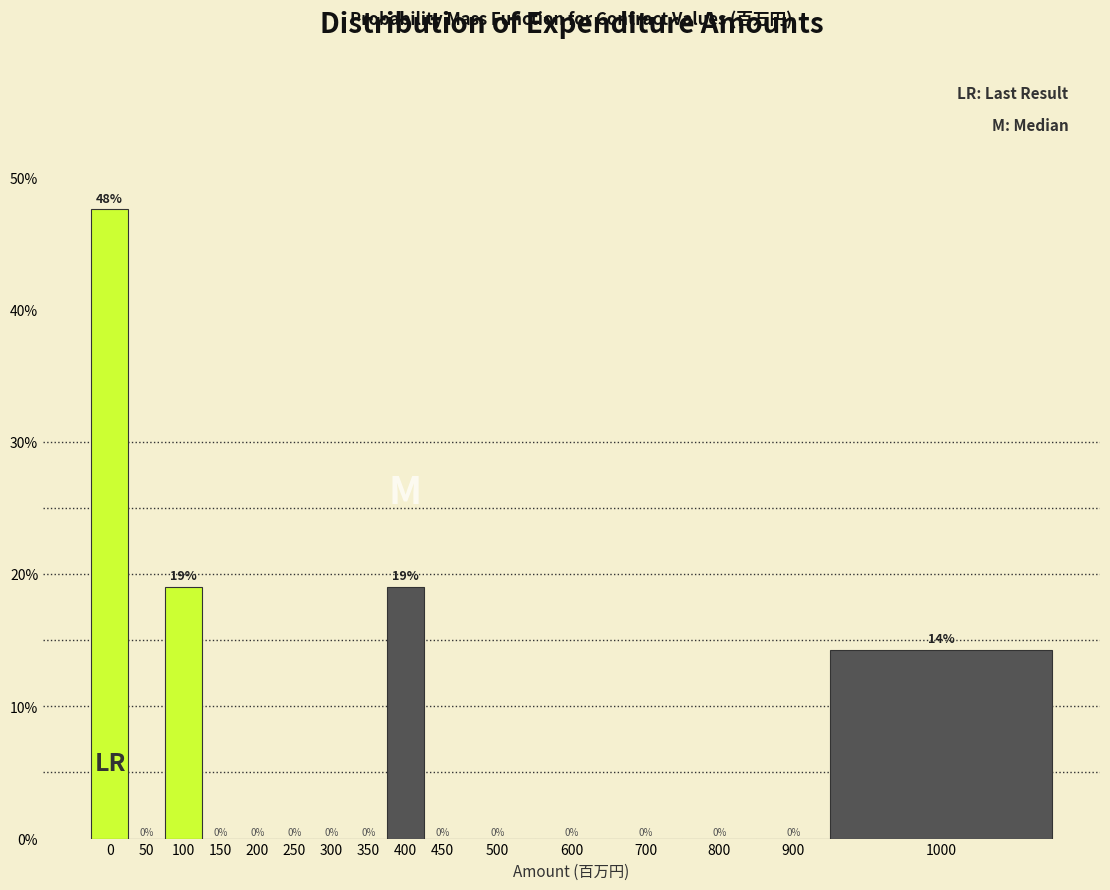

The chart shows a value of 30.4 at 800. True or false?

False